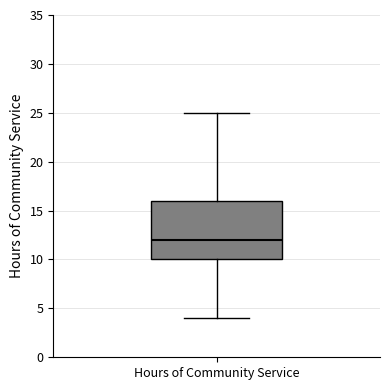

Where is the upper edge of the box for Hours of Community Service on the y-axis? The values are not printed on the chart, so give them approximately, as read against the axis.

16